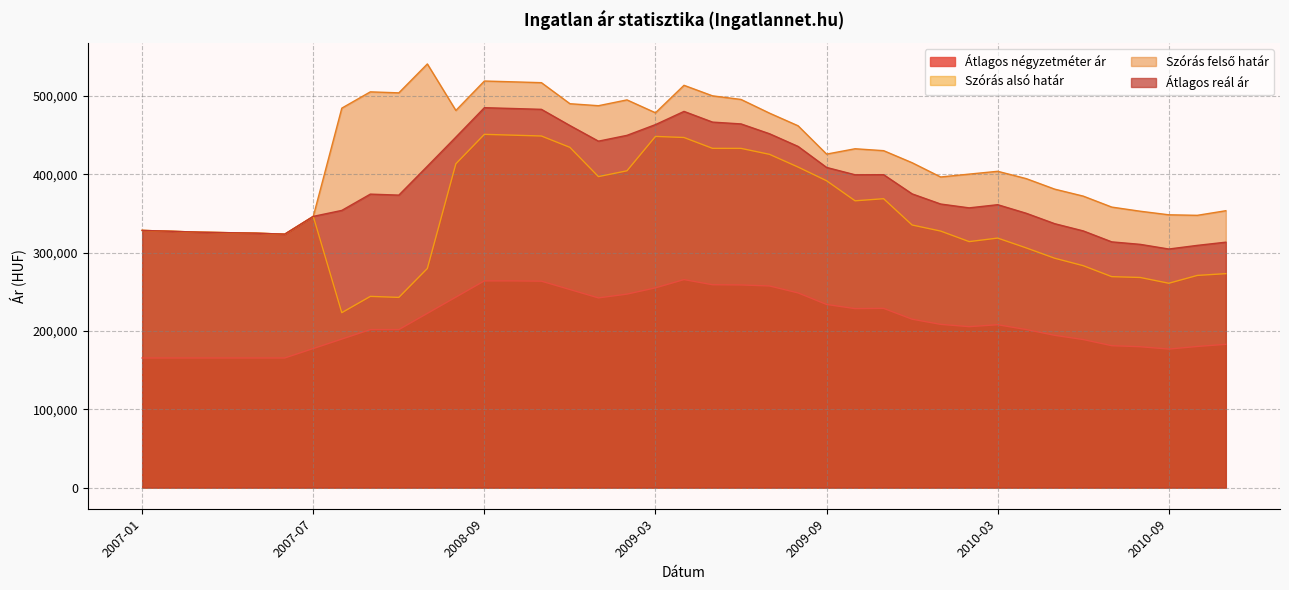

What is the label of the 12th point from the left?

2008-08